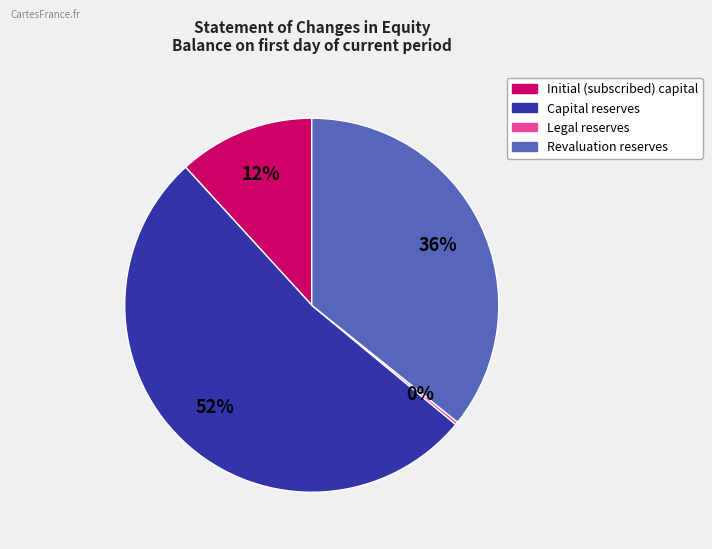

Which category has the biggest portion of the pie?

Capital reserves